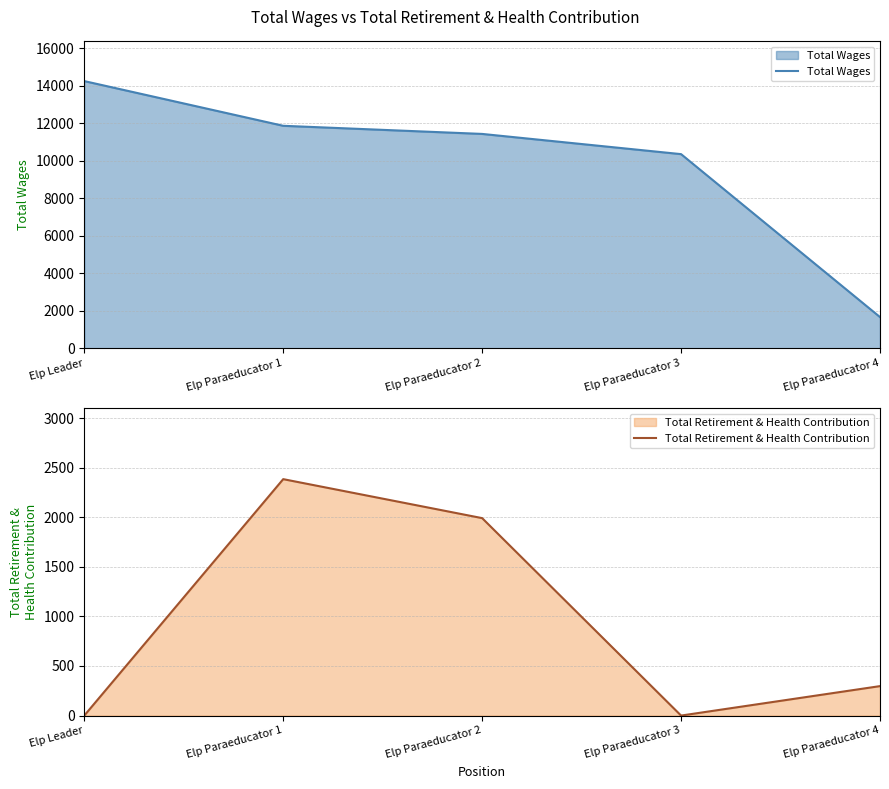

What is the spread (max minus min) of values at Elp Paraeducator 1?

9475